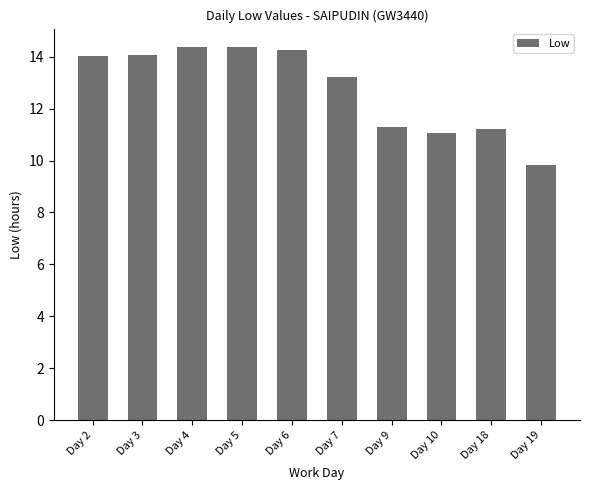

Does the chart contain any negative values?

No